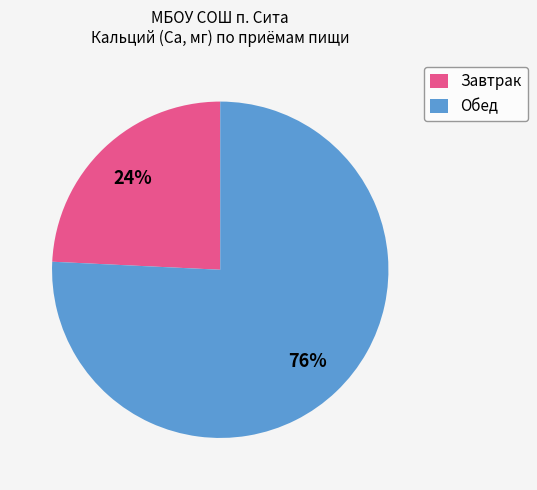

The Обед slice represents 76% of the pie. True or false?

True